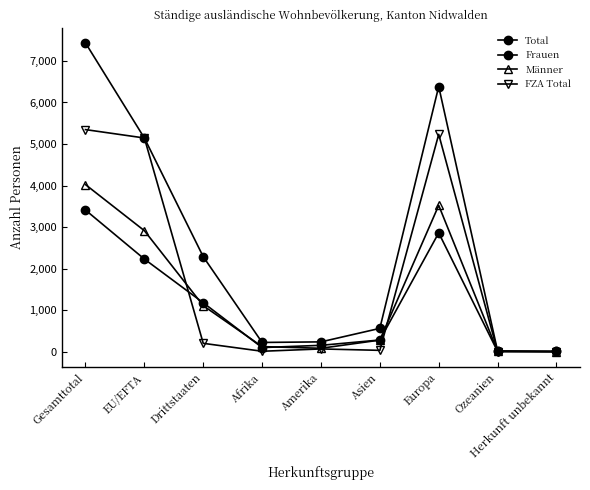

How many distinct data groups are displayed?

4